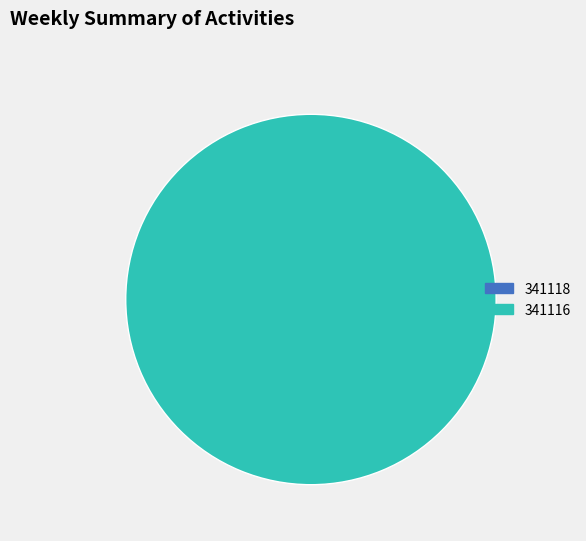

Rank the categories by value from lowest to highest.

341118, 341116